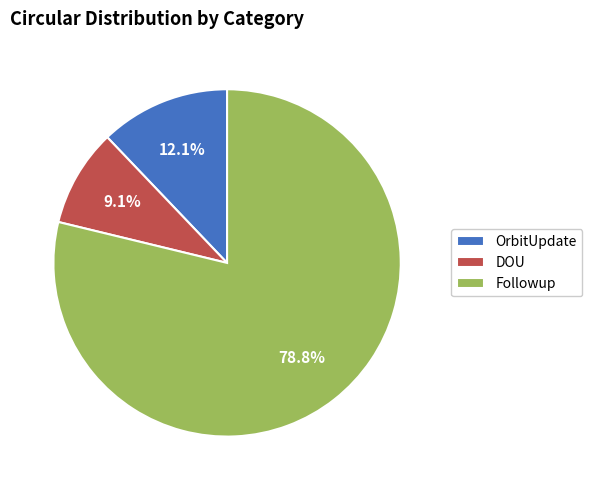

Between OrbitUpdate and DOU, which is larger?

OrbitUpdate